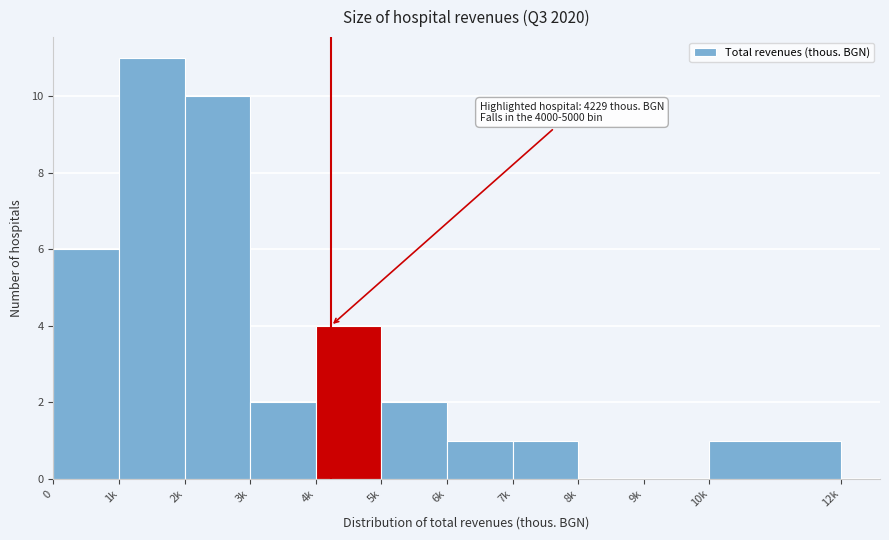

Reading right to left, list all the values displayed in this chart.

10k=1	9k=0	8k=0	7k=1	6k=1	5k=2	4k=4	3k=2	2k=10	1k=11	0=6